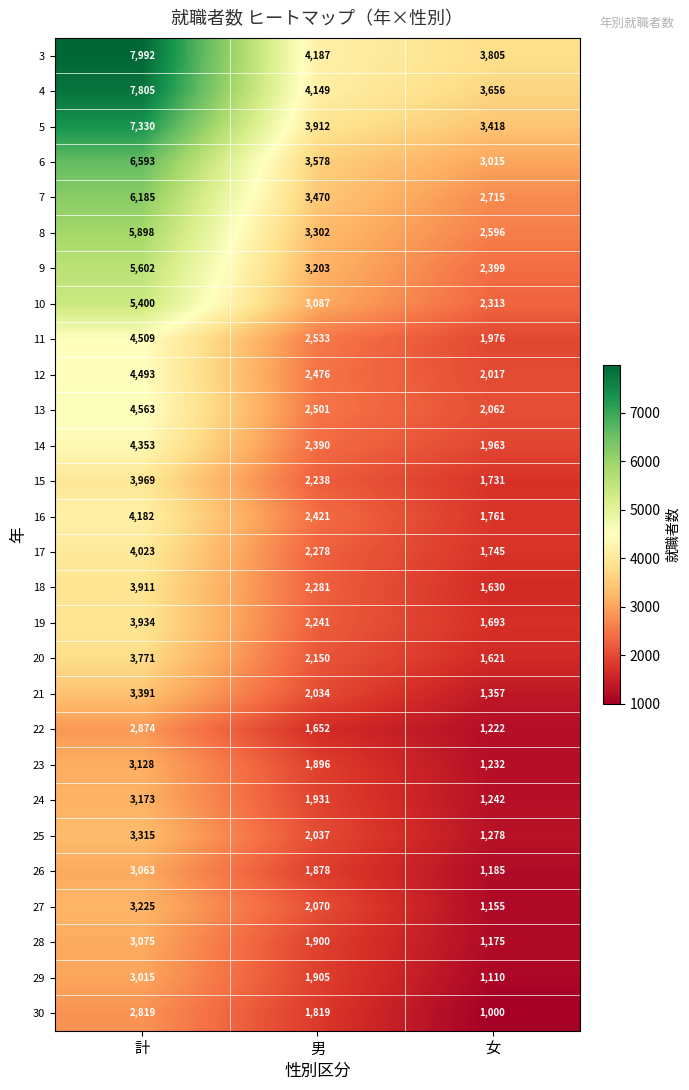

Which series changed the most between 計 and 男?

3